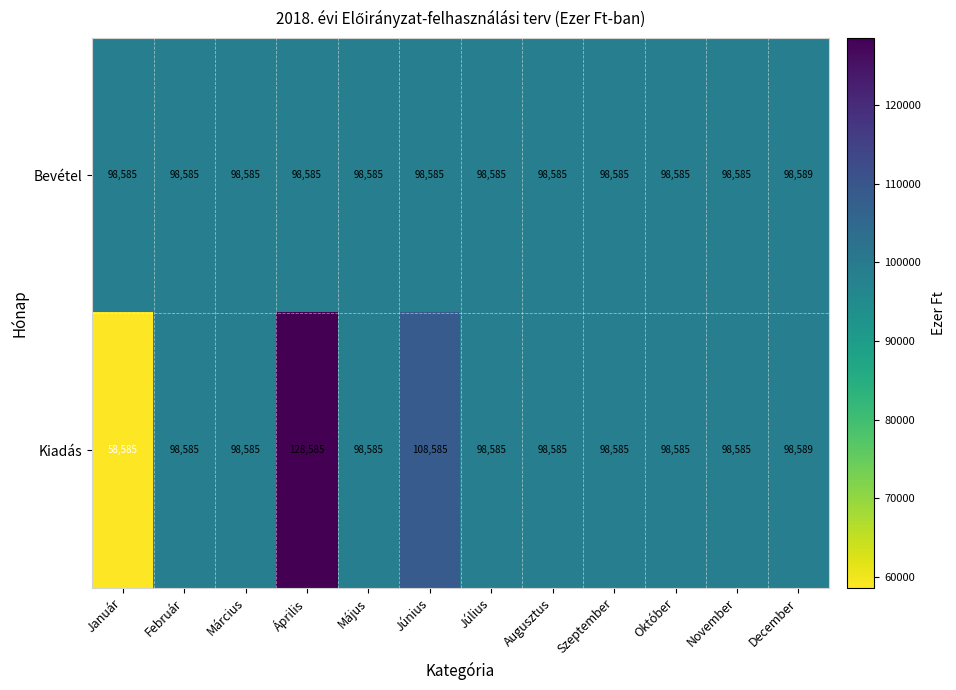

Reading left to right, extract all data points from this chart.

Bevétel: Január=98585	Február=98585	Március=98585	Április=98585	Május=98585	Június=98585	Július=98585	Augusztus=98585	Szeptember=98585	Október=98585	November=98585	December=98589
Kiadás: Január=58585	Február=98585	Március=98585	Április=128585	Május=98585	Június=108585	Július=98585	Augusztus=98585	Szeptember=98585	Október=98585	November=98585	December=98589